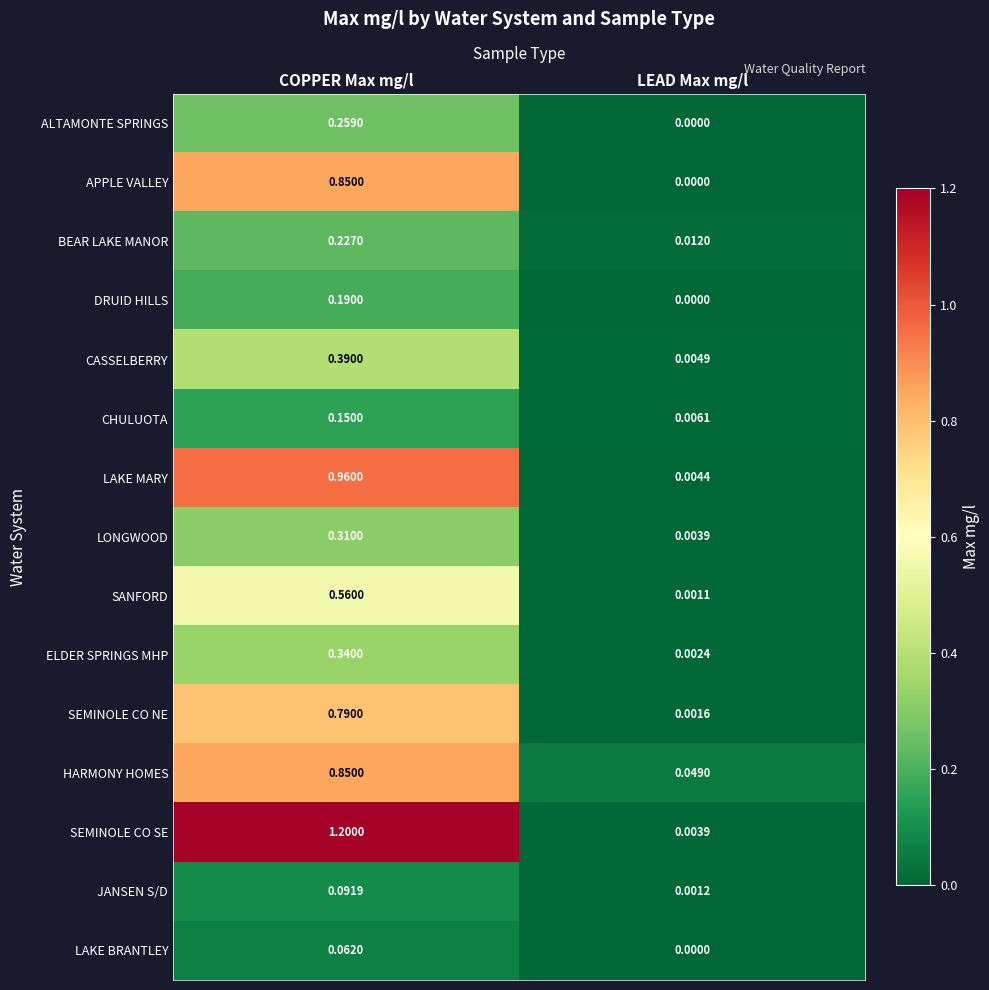

Which label corresponds to the smallest value in the chart?

LEAD Max mg/l